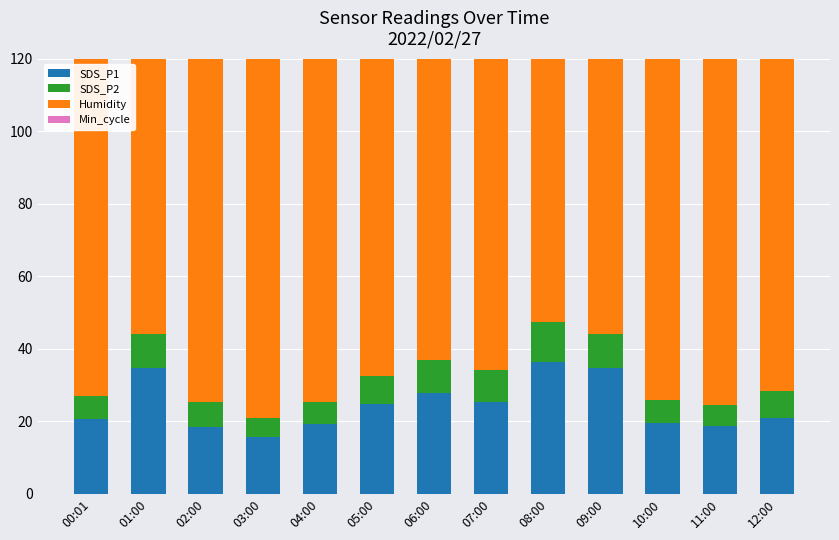

What is the label of the 3rd bar from the left?

02:00